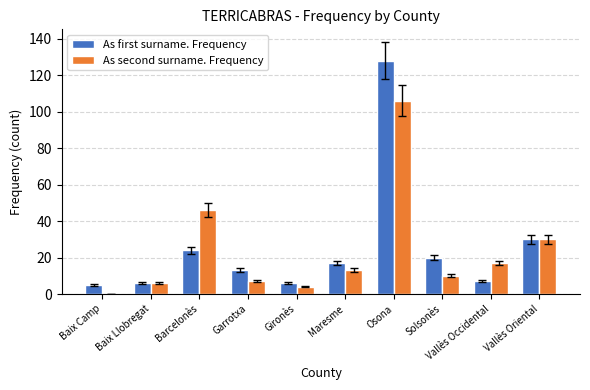

How many data points does each series have?

10